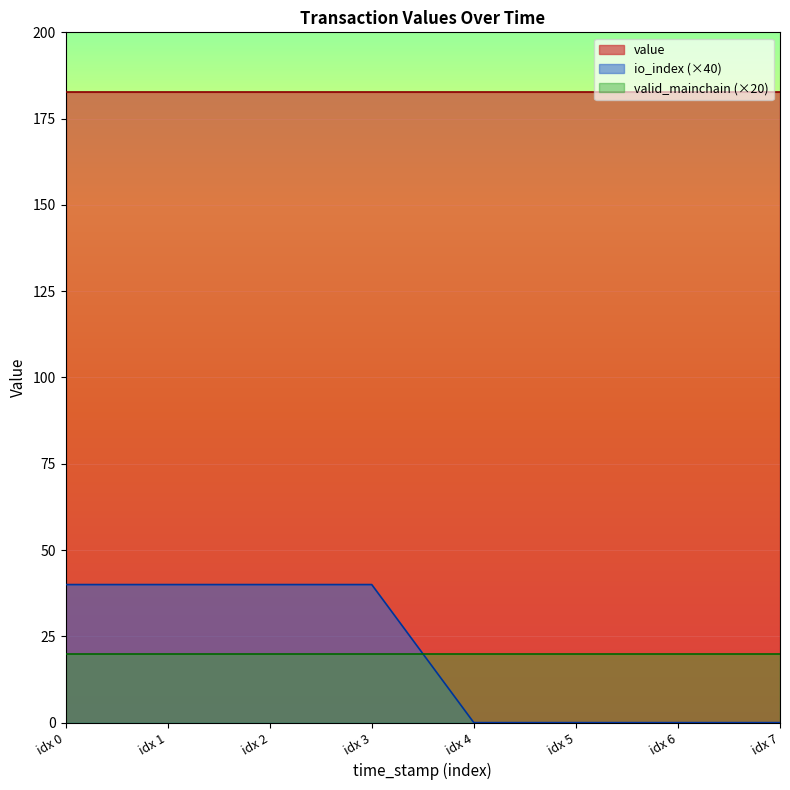

What is the spread (max minus min) of values at 1549269004?

181.7